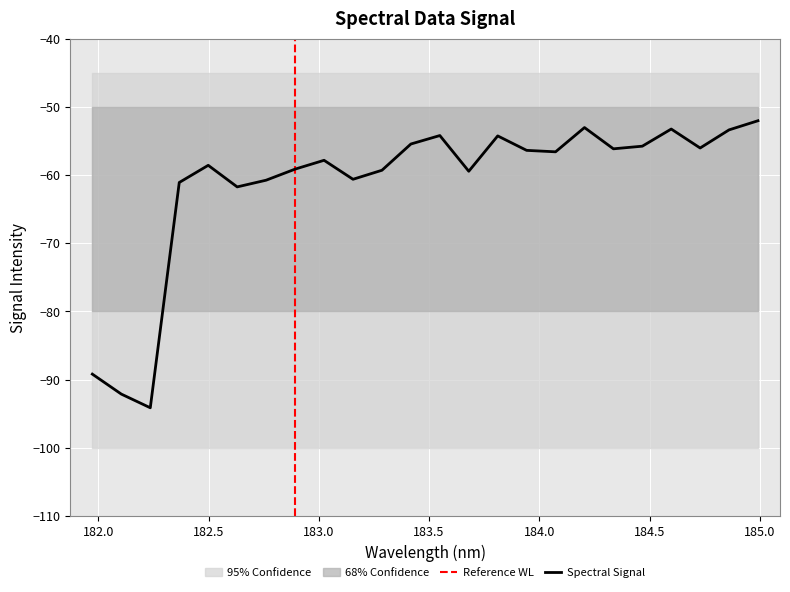

What is the difference between the values at 184.0735234058 and 183.5488263418?

2.4